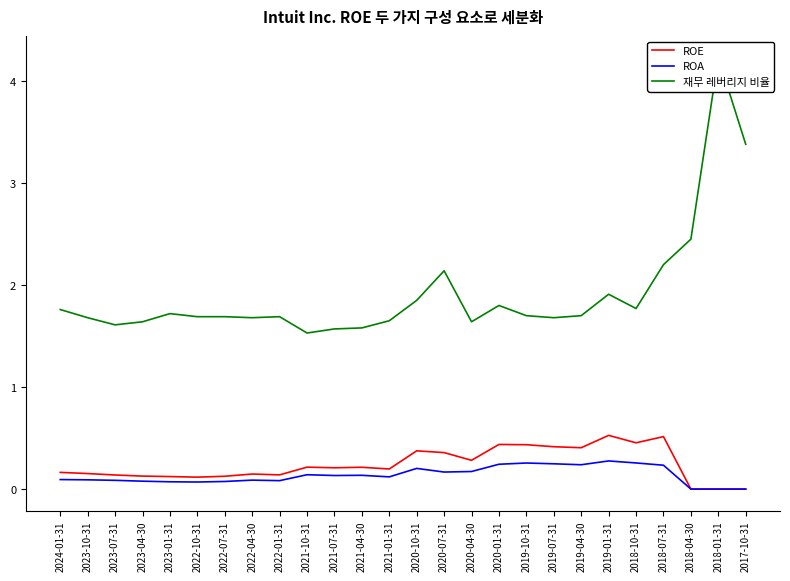

How many data points in ROE are above 0?

23